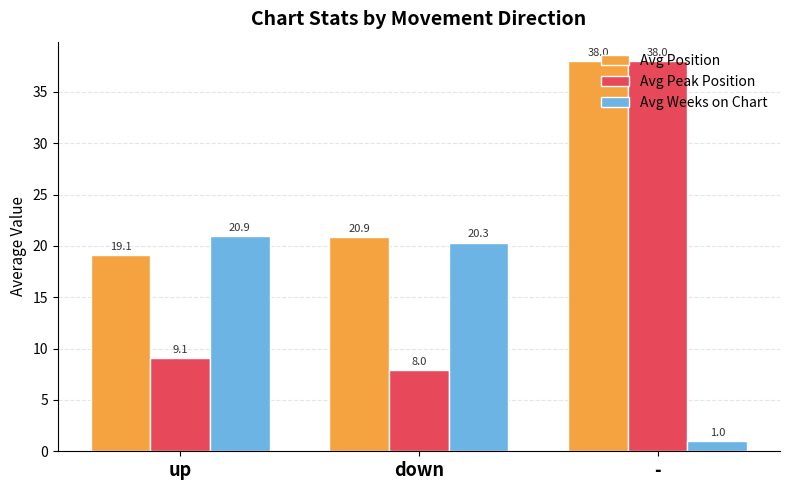

What is the lowest value of the Avg Position series?

19.1